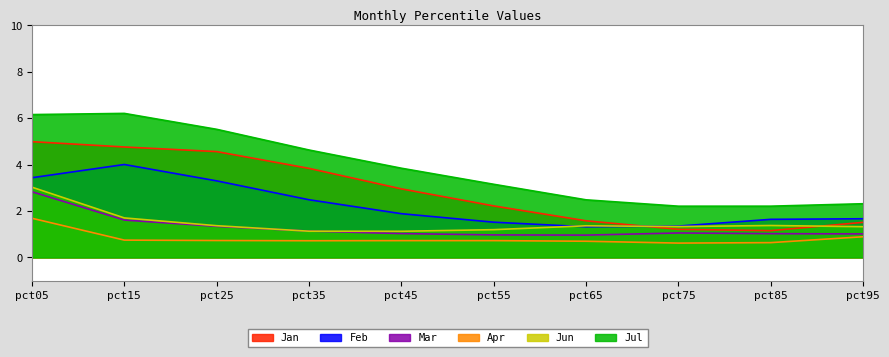

What is the lowest value of the Jun series?

1.1